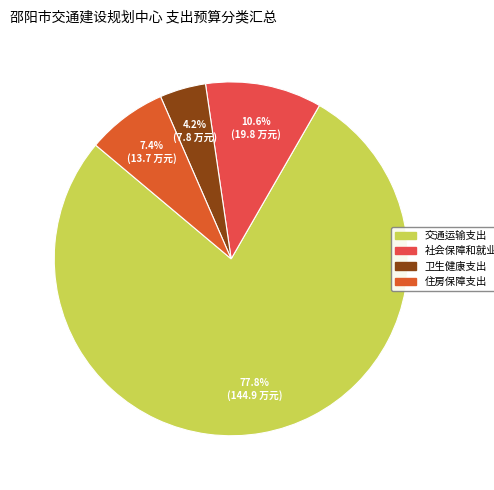

To the nearest percent, what is the average slice percentage?

25%